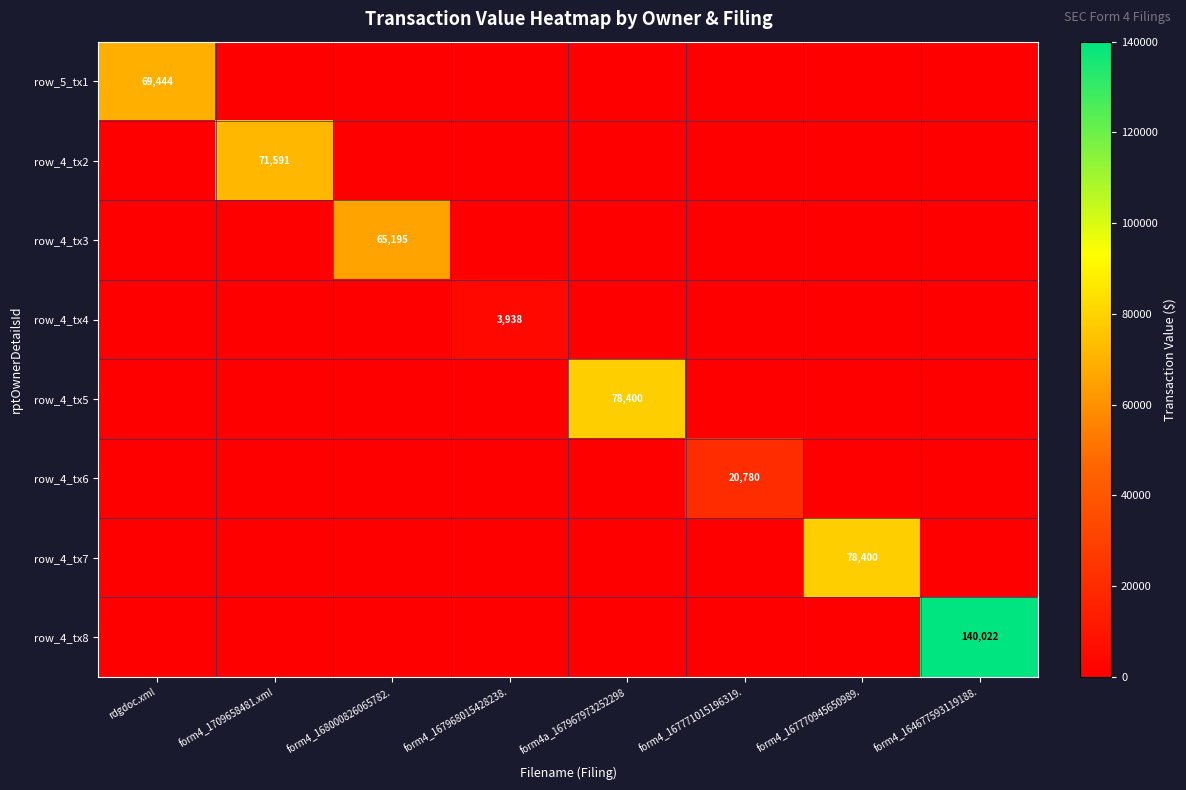

The row_4_tx8 series shows 140022 at form4_164677593119188.. True or false?

True